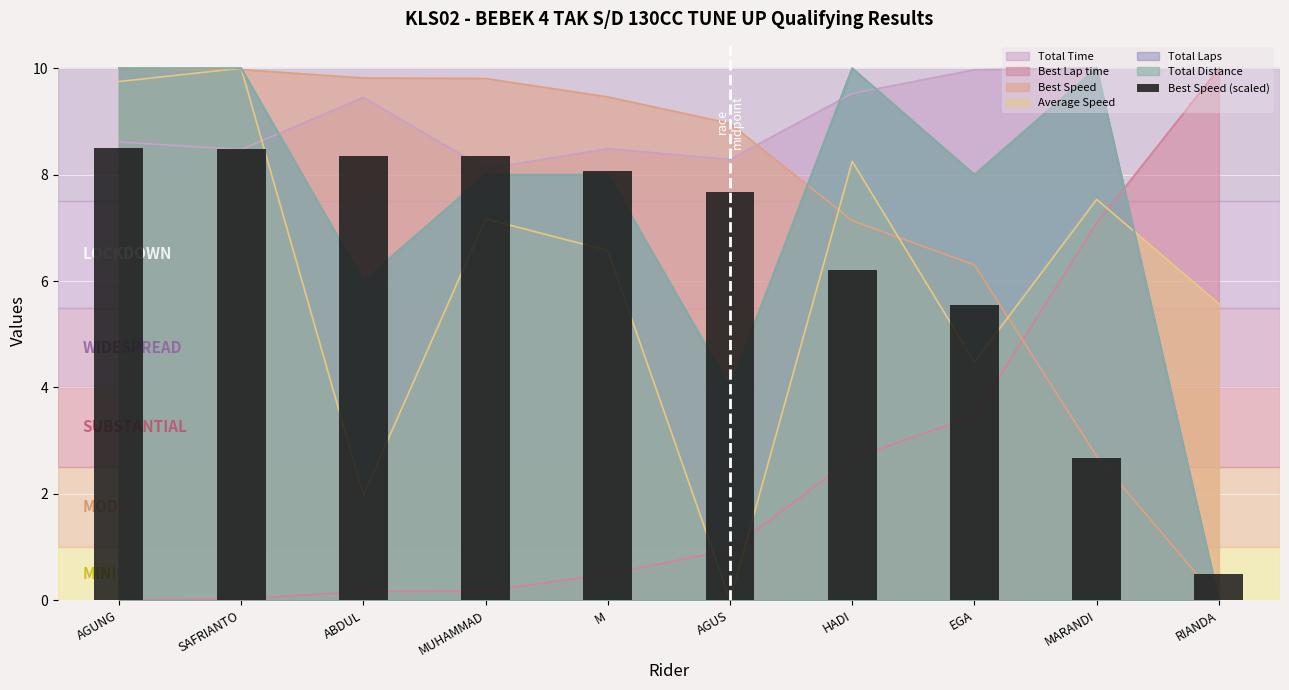

List the labels in order of value, largest first.

AGUNG, SAFRIANTO, ABDUL, MUHAMMAD, M, AGUS, HADI, EGA, MARANDI, RIANDA